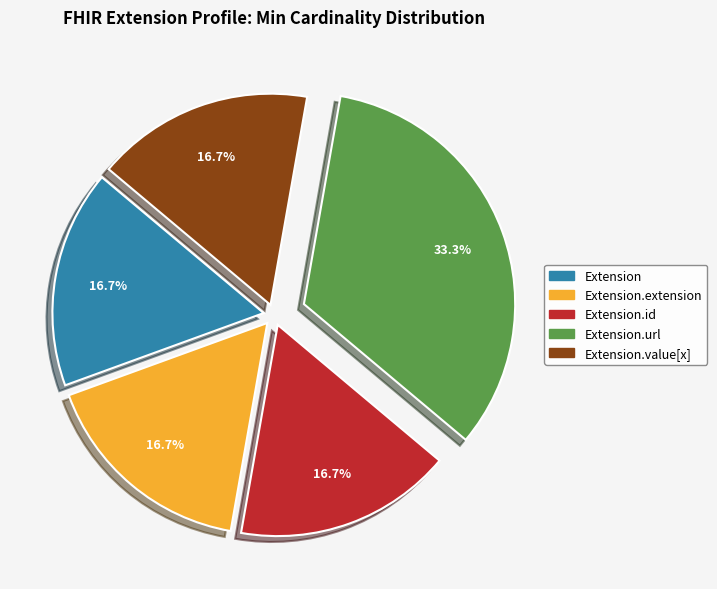

Is there any slice that represents more than half of the pie?

No